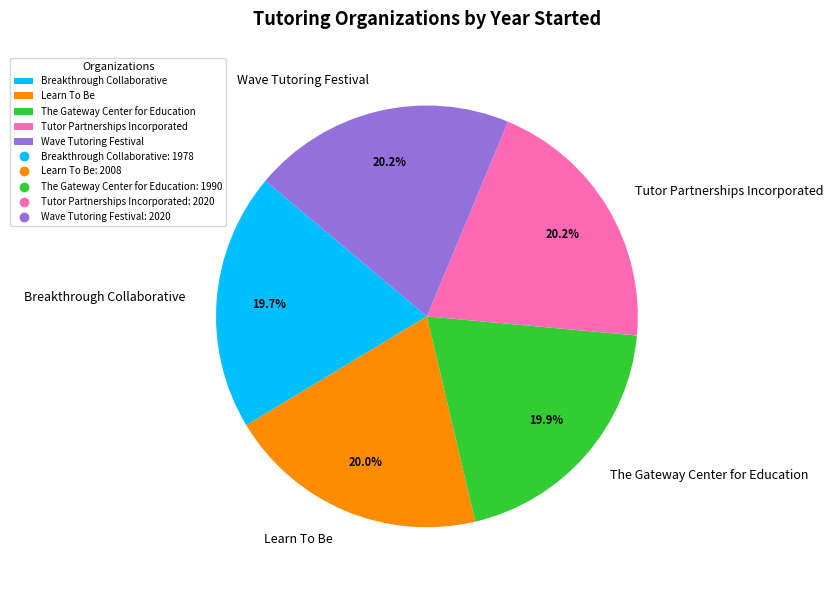

What is the ratio of the value at Wave Tutoring Festival to the value at Breakthrough Collaborative?

1.0